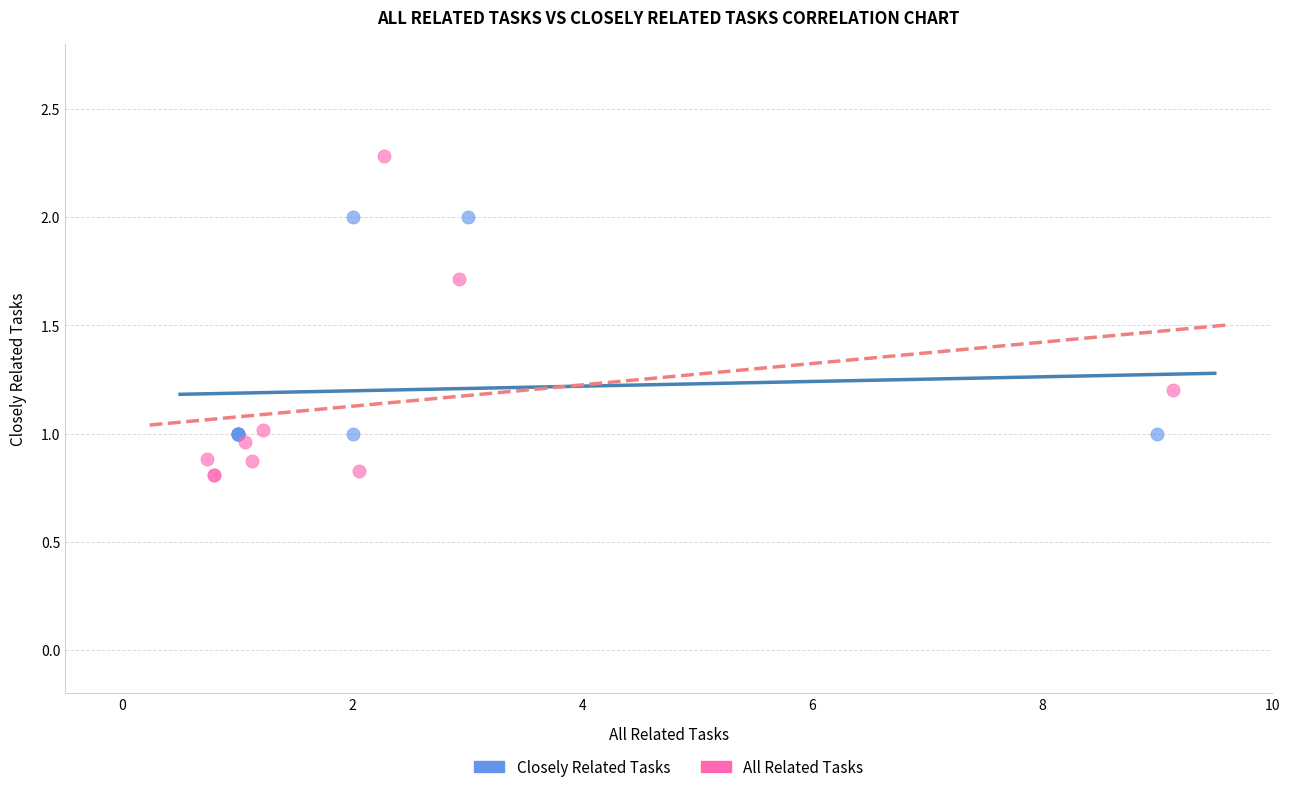

Which series reaches the maximum Y coordinate?

All Related Tasks